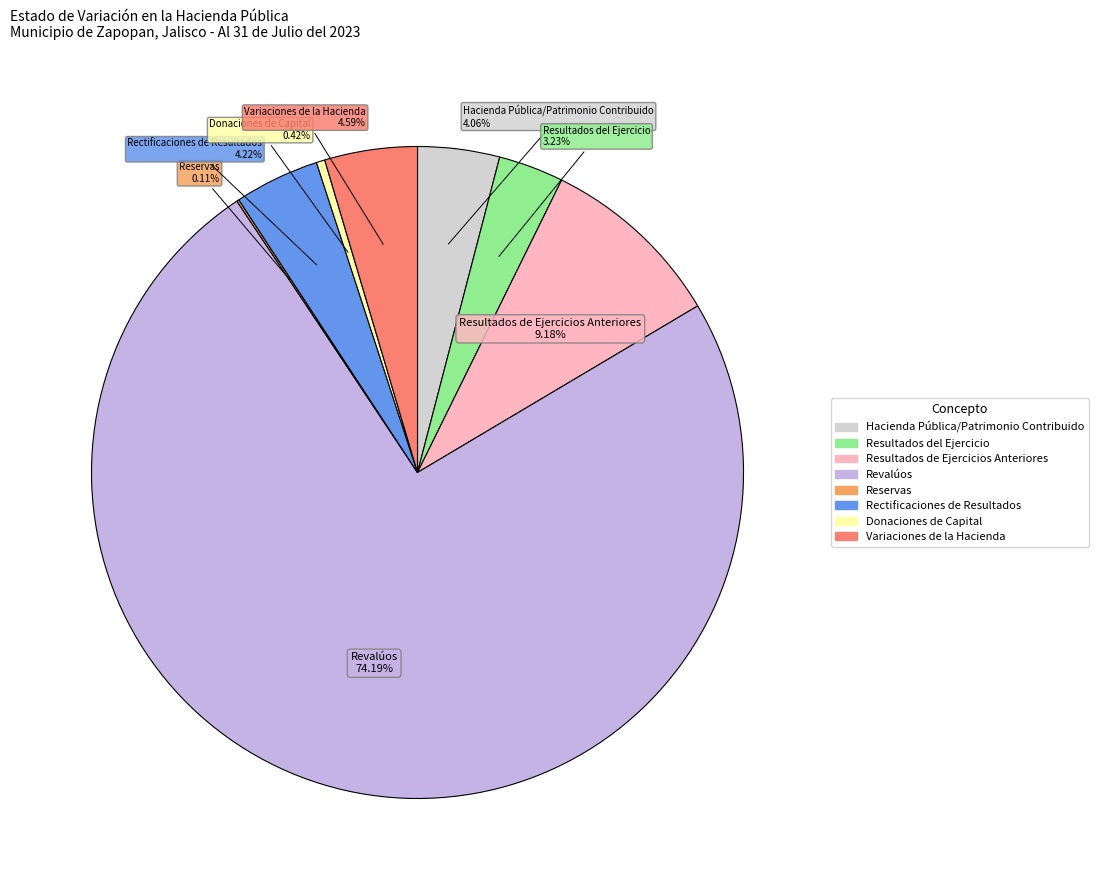

Combined, do Donaciones de Capital and Resultados del Ejercicio account for over 50%?

No